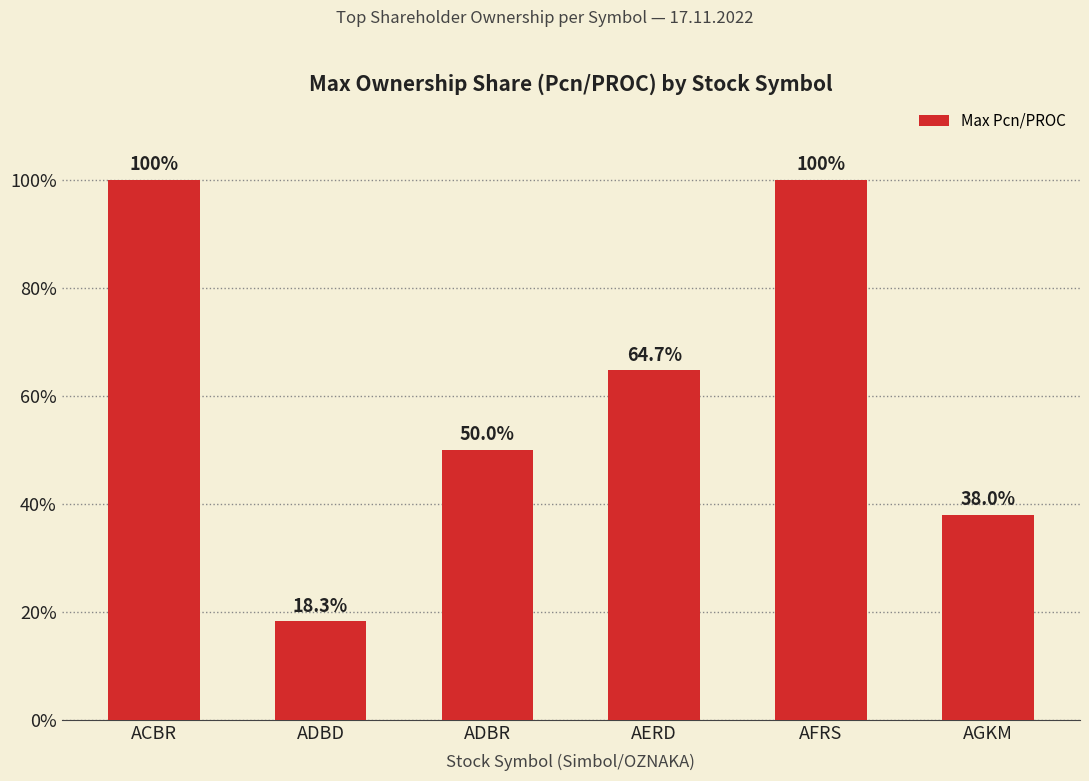

At which category does the chart reach its minimum across all series?

ADBD